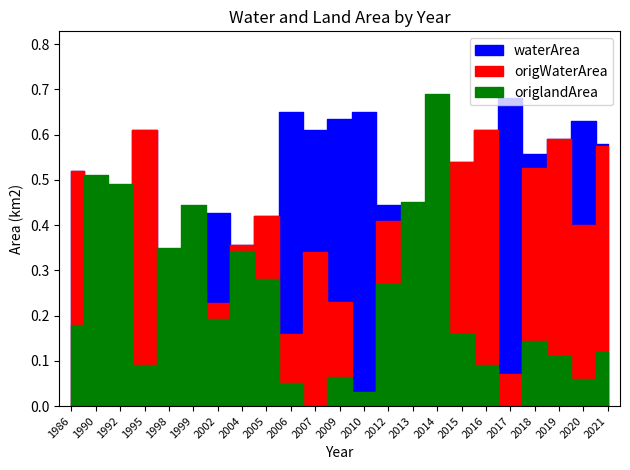

Is it true that origWaterArea equals 0.0 at 1992?

True